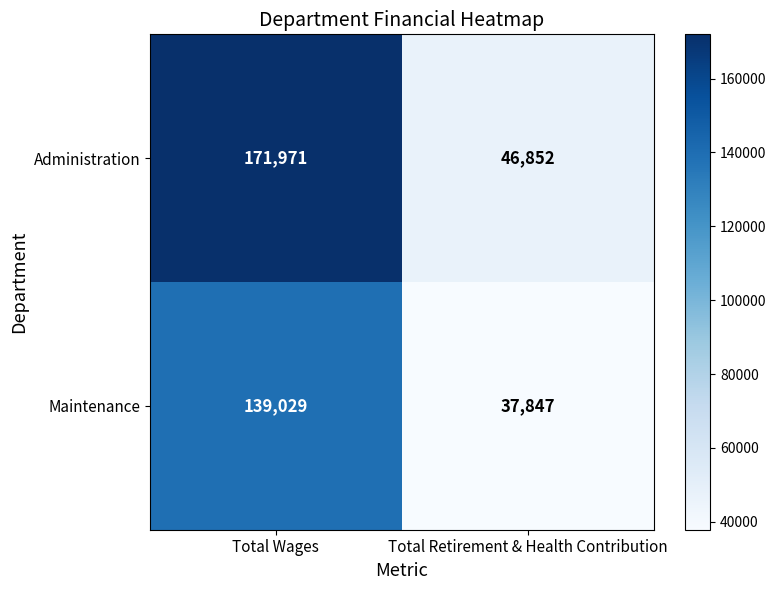

What is the spread (max minus min) of values at Total Retirement & Health Contribution?

9005